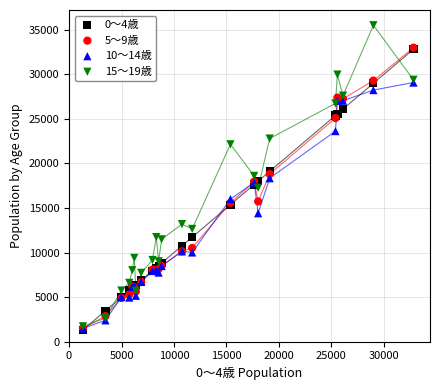

What are all the series names shown in the legend?

0～4歳, 5～9歳, 10～14歳, 15～19歳